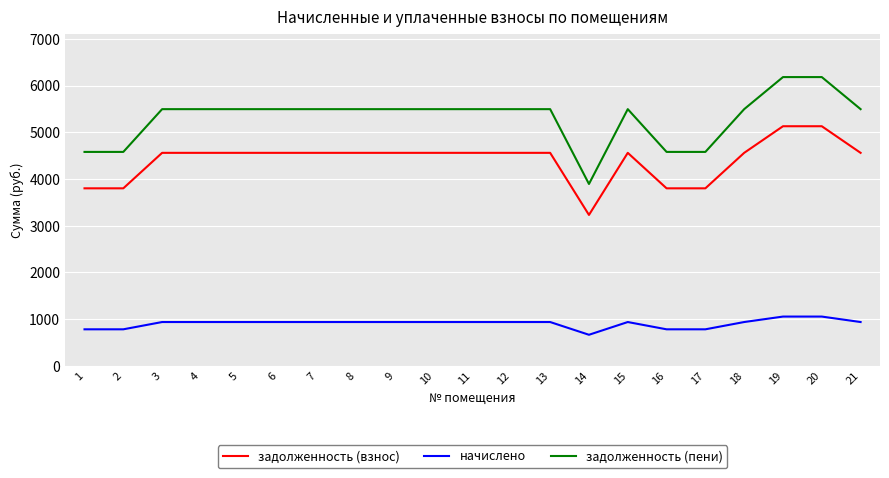

What is the spread (max minus min) of values at 11?

4560.5